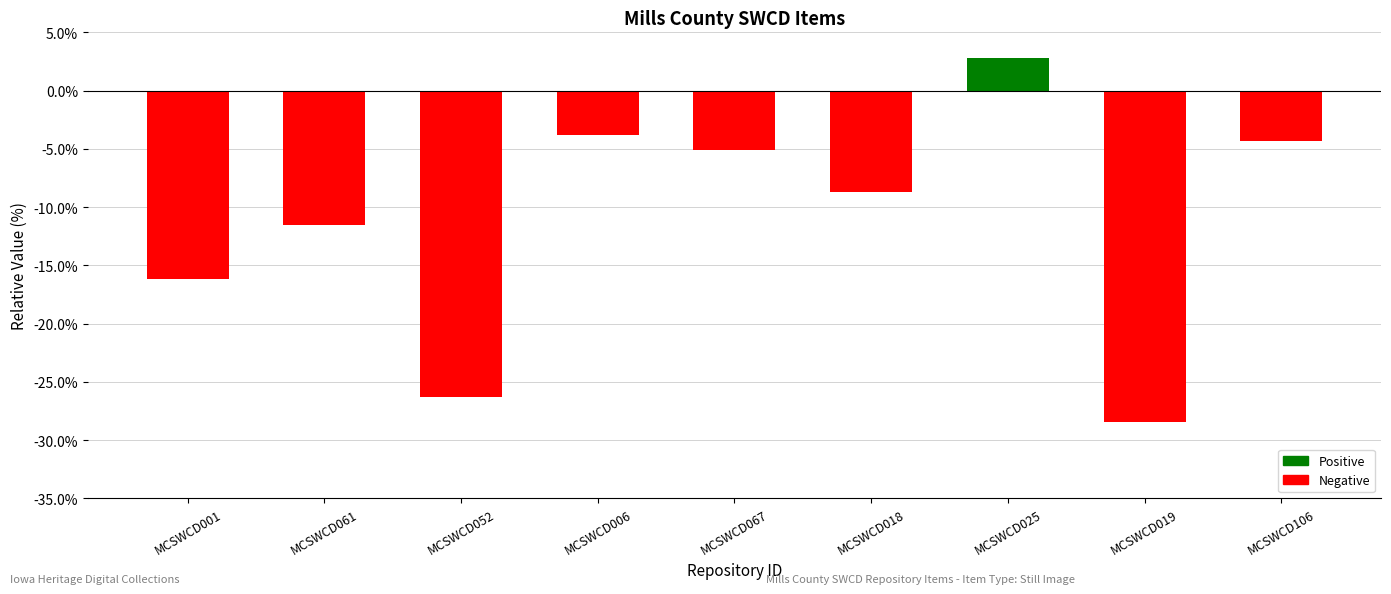

What is the maximum value shown in the chart?

2.8